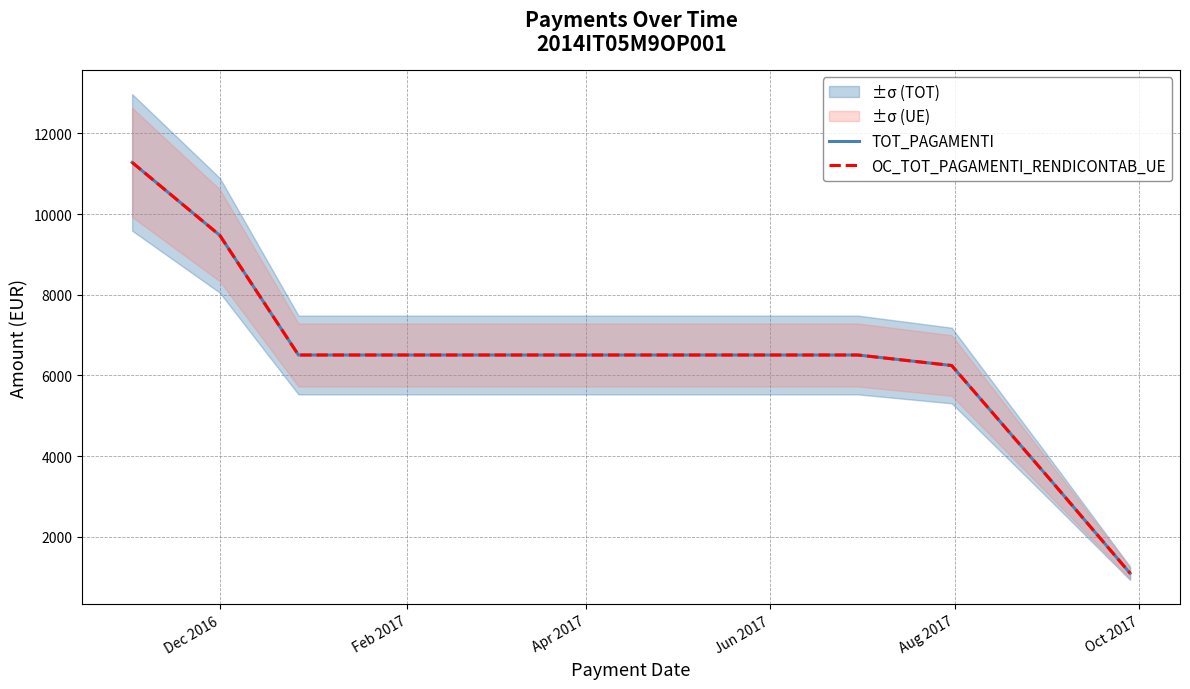

How many data points in OC_TOT_PAGAMENTI_RENDICONTAB_UE are above 6507?

2